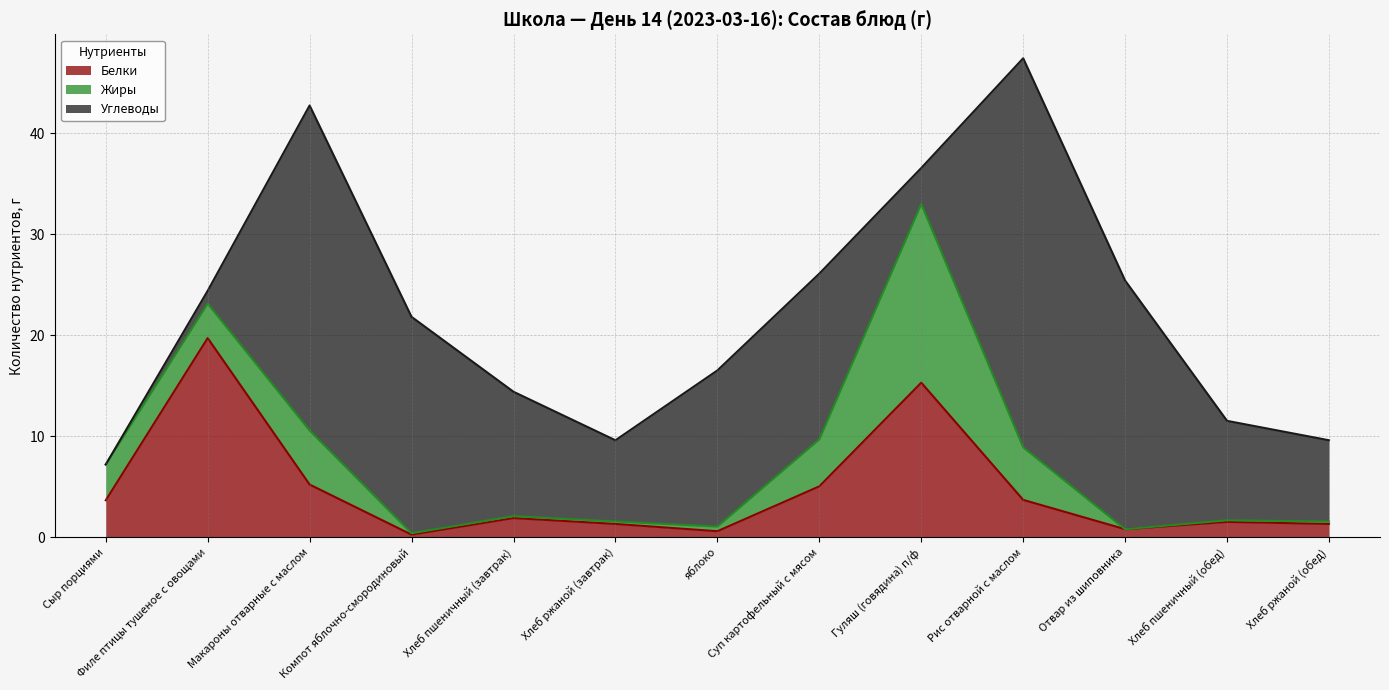

What value does the Белки series have at Хлеб ржаной (обед)?

1.3